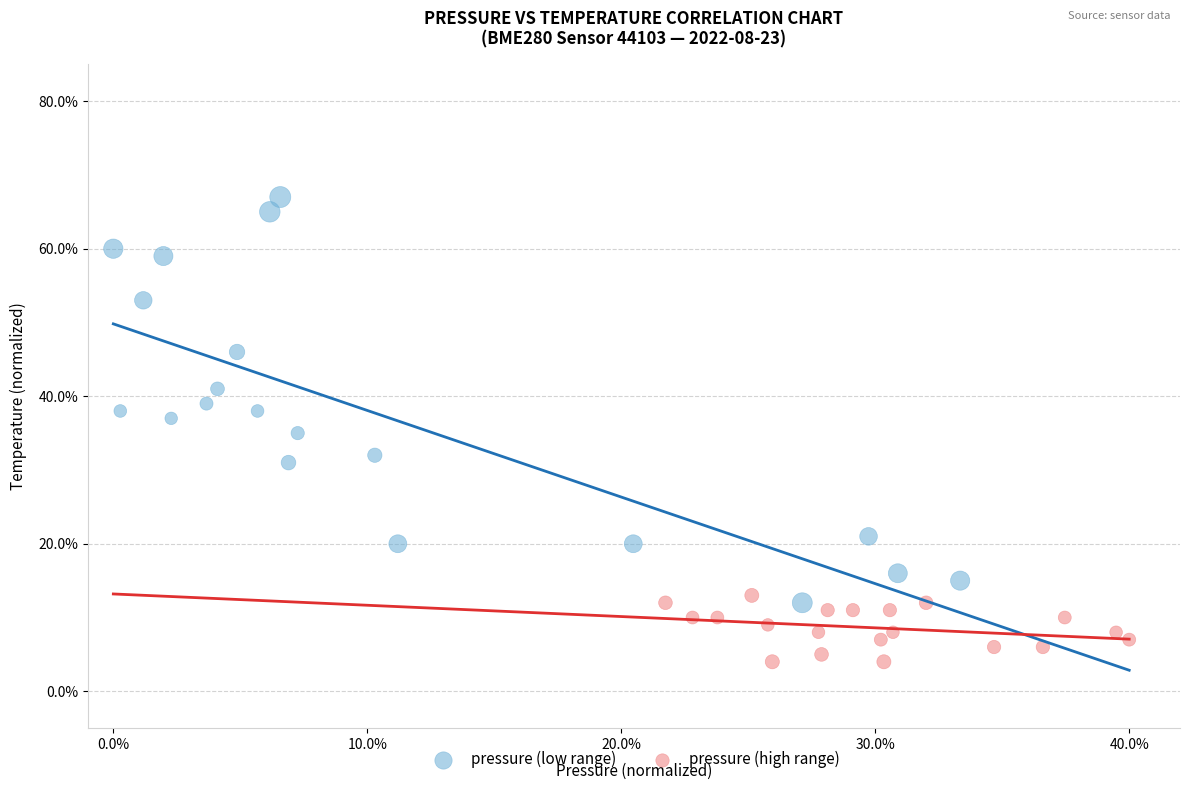

Which series has the largest Y range (max minus min)?

pressure (low range)